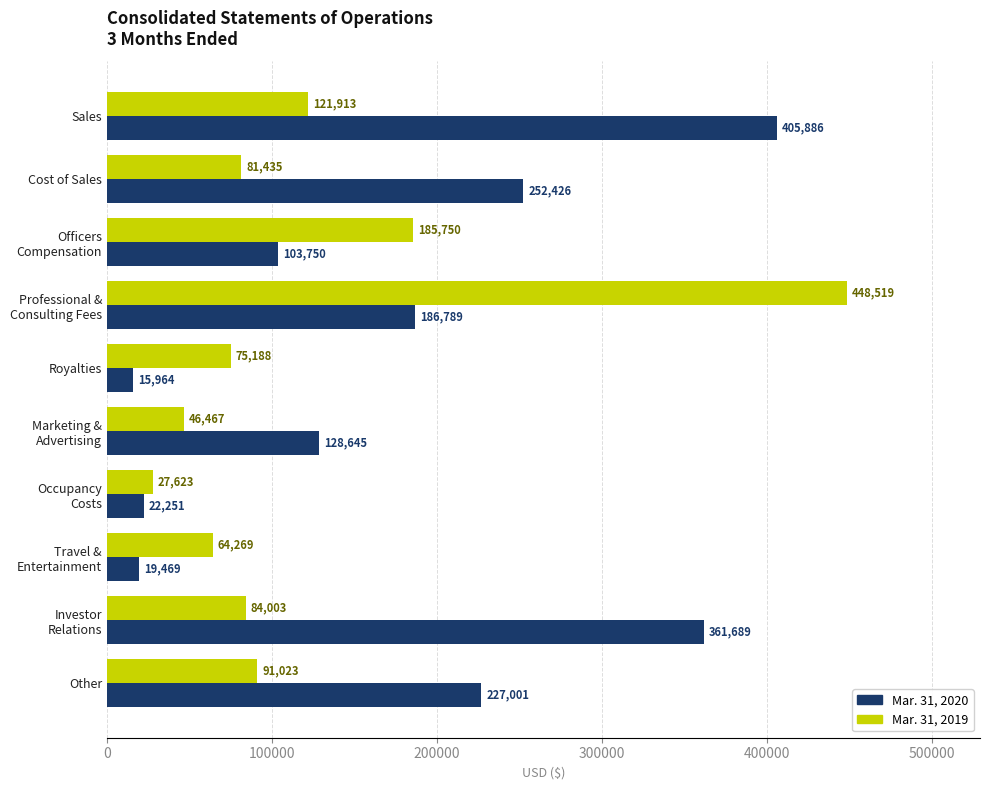

Which series has the largest range (max minus min)?

Mar. 31, 2019